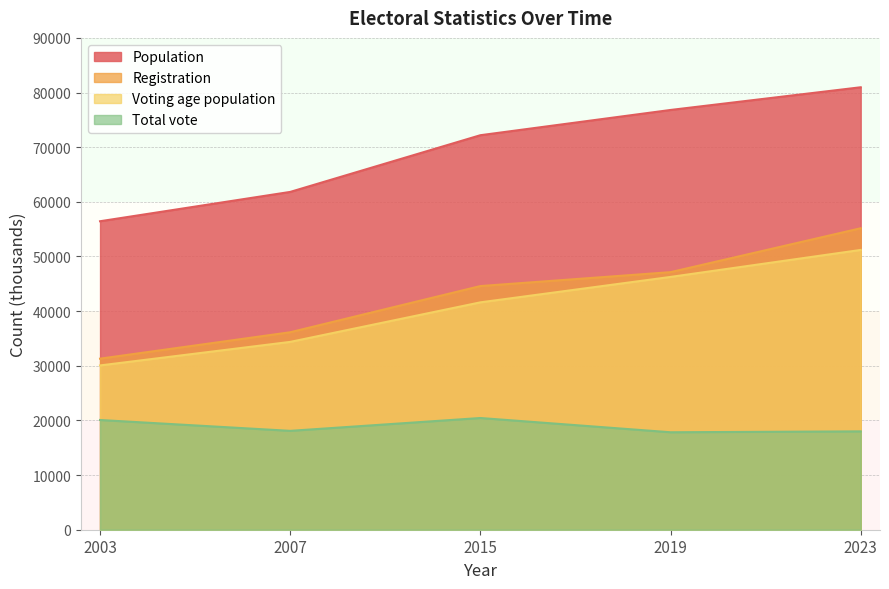

How many interior local peaks does the Total vote series have?

1